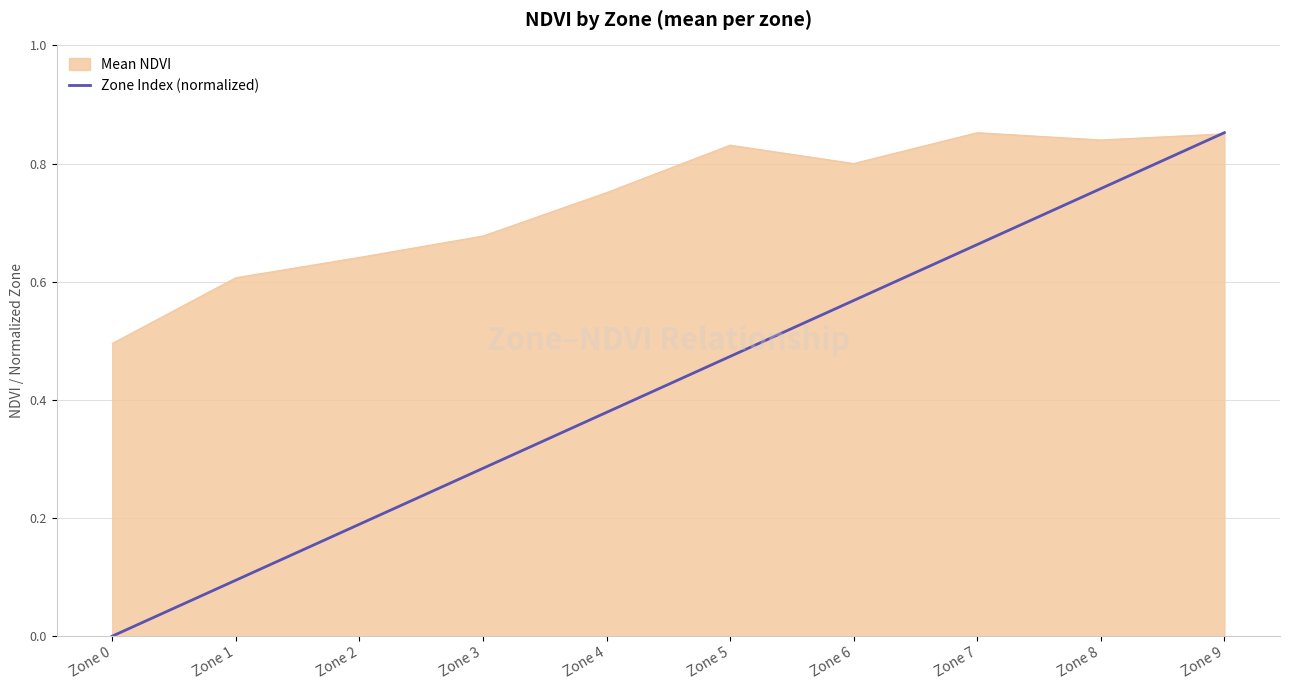

The value of Zone Index (normalized) at Zone 5 is 0.3. True or false?

False